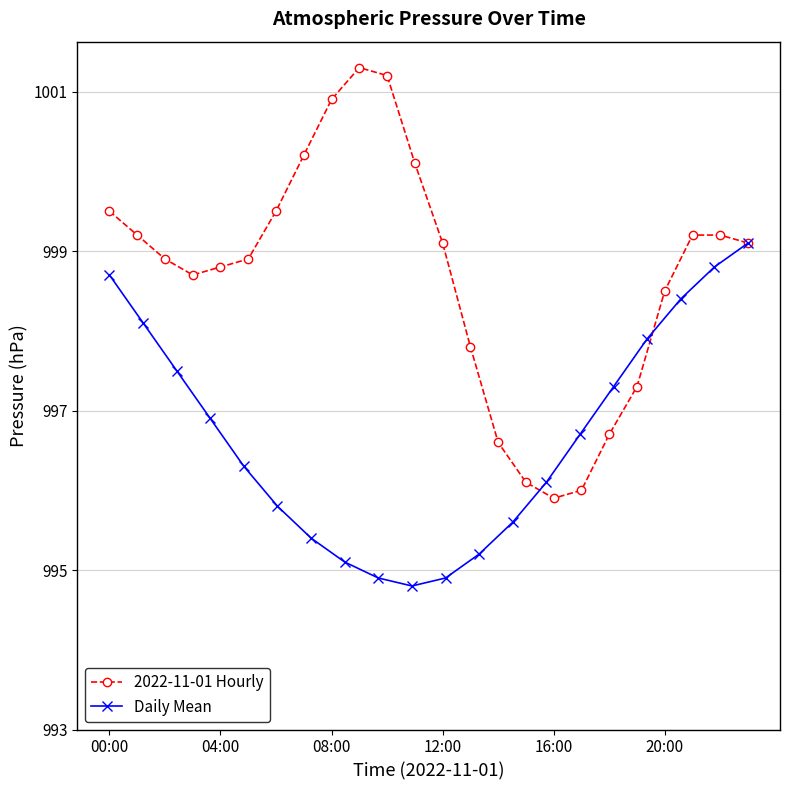

What is the sum of the values at 05:00 and 21:00?

1998.1